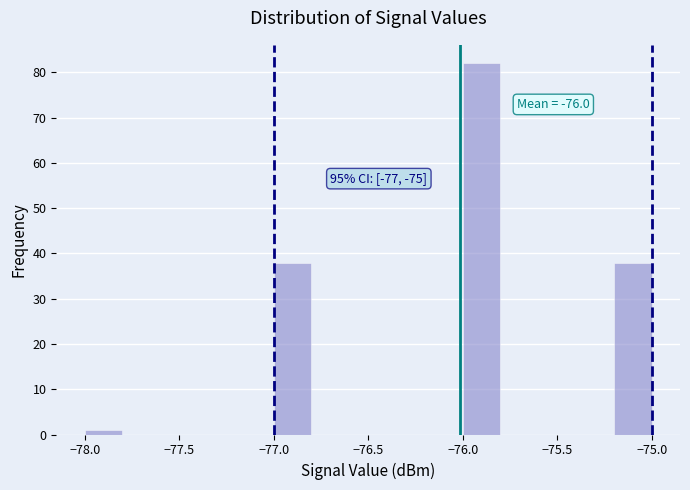

Which range on the x-axis has the tallest bar?

-76.0 to -75.8